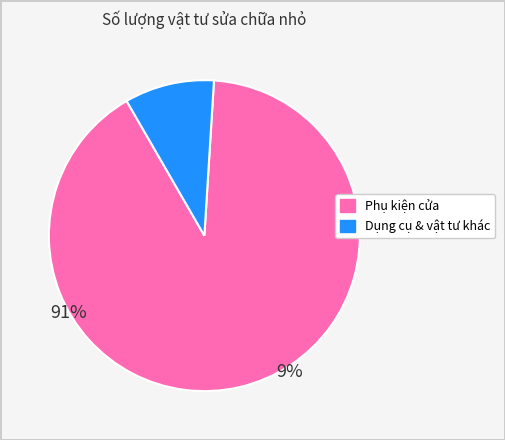

Does any single category account for the majority?

Yes